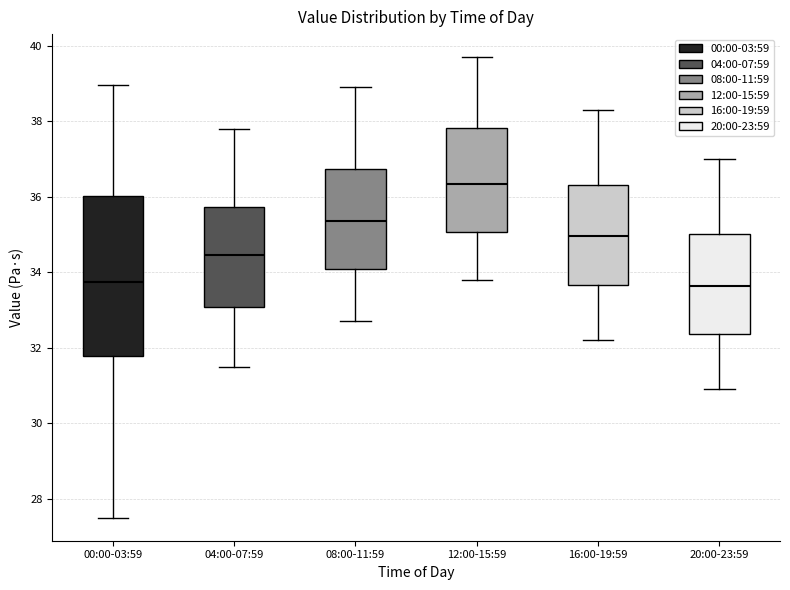

Which box is the tallest, from its lower edge to its upper edge?

00:00-03:59